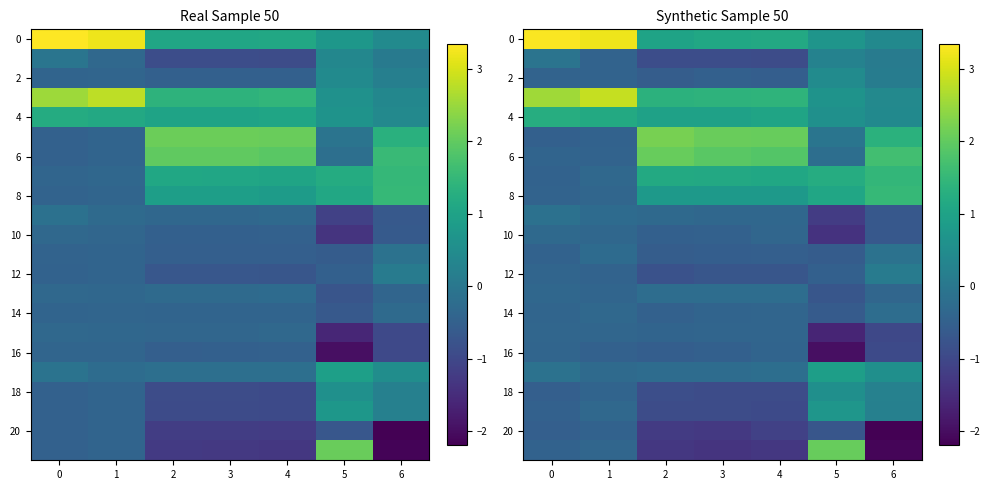

At which label does row_18 reach its peak?

5